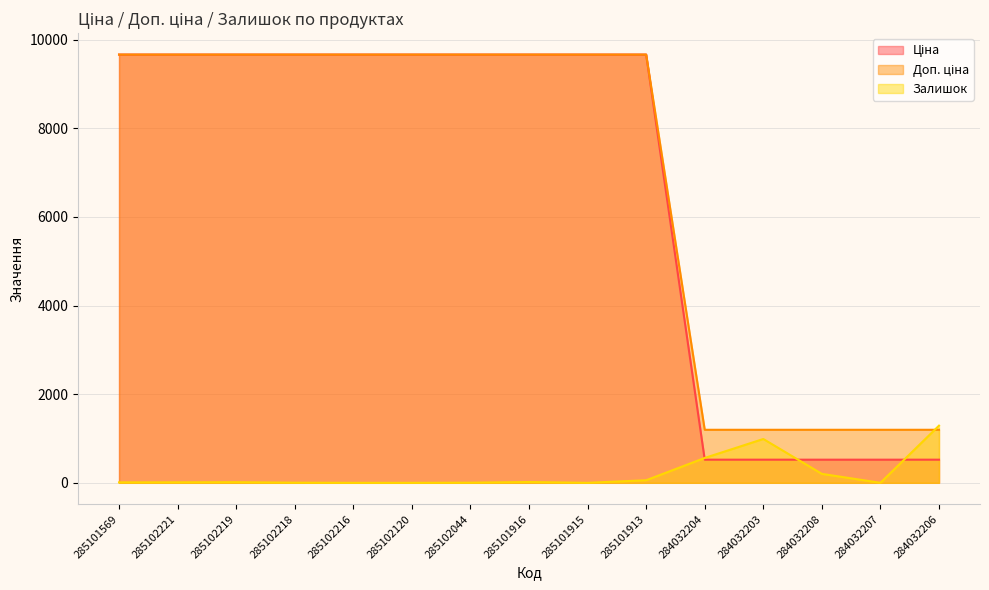

Is it true that Ціна equals 854.0 at 284032203?

False